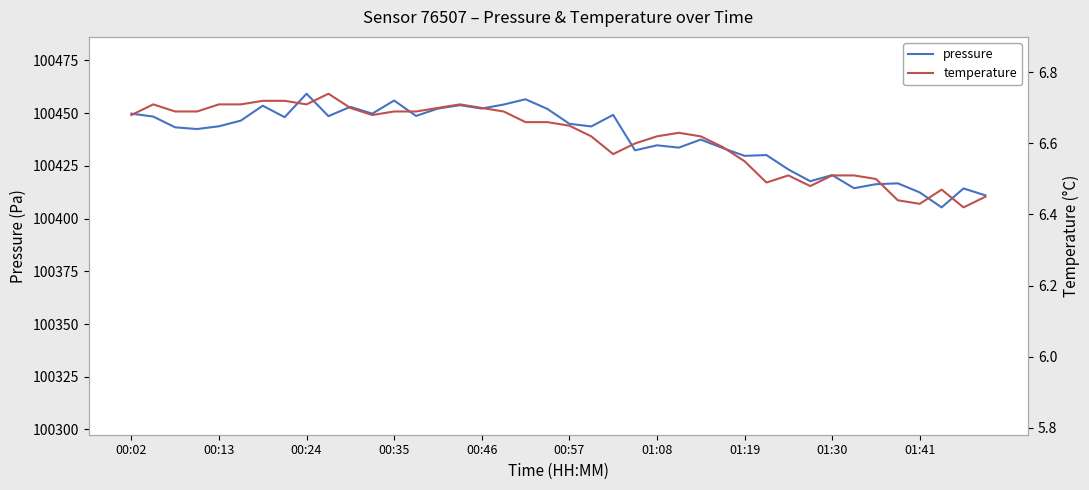

Is this an area chart (filled region under the line)?

No